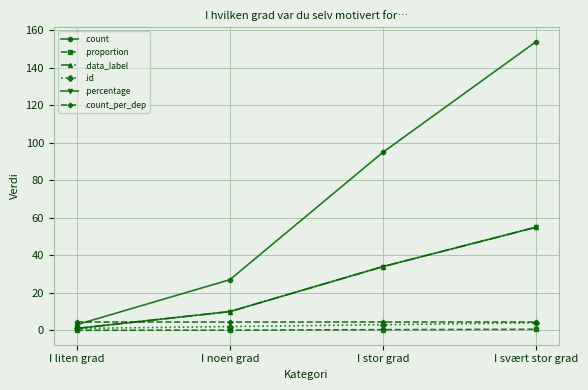

Which series has the largest range (max minus min)?

.count